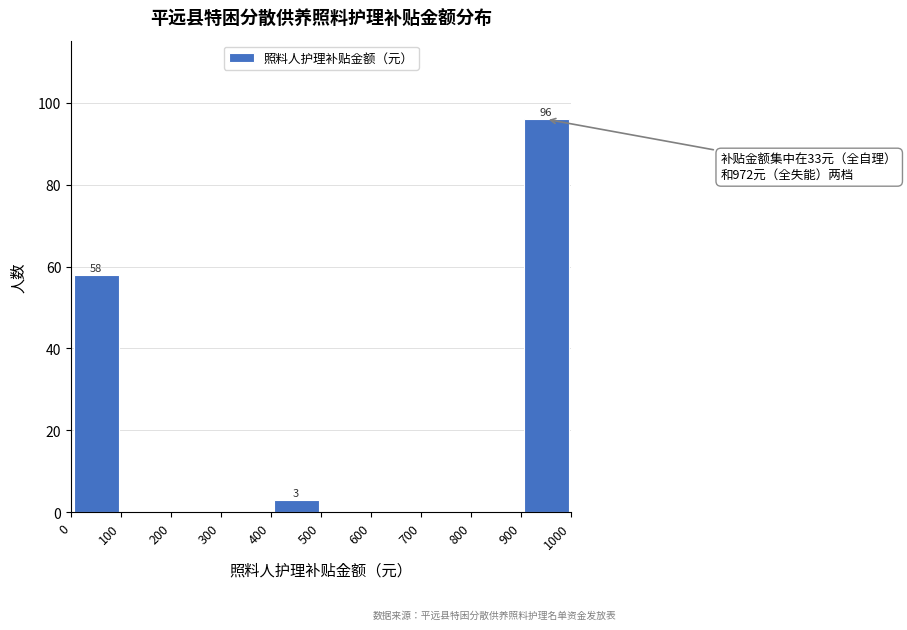

Over which range of the x-axis is the bar tallest?

900 to 1000